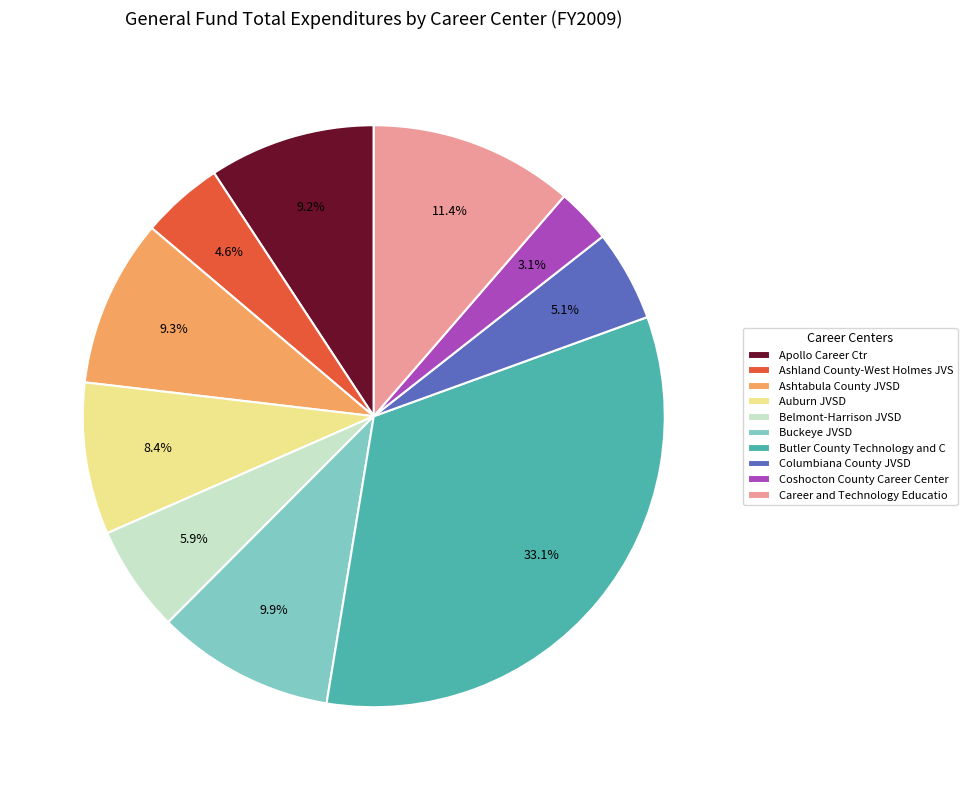

Count the number of slices in the pie.

10